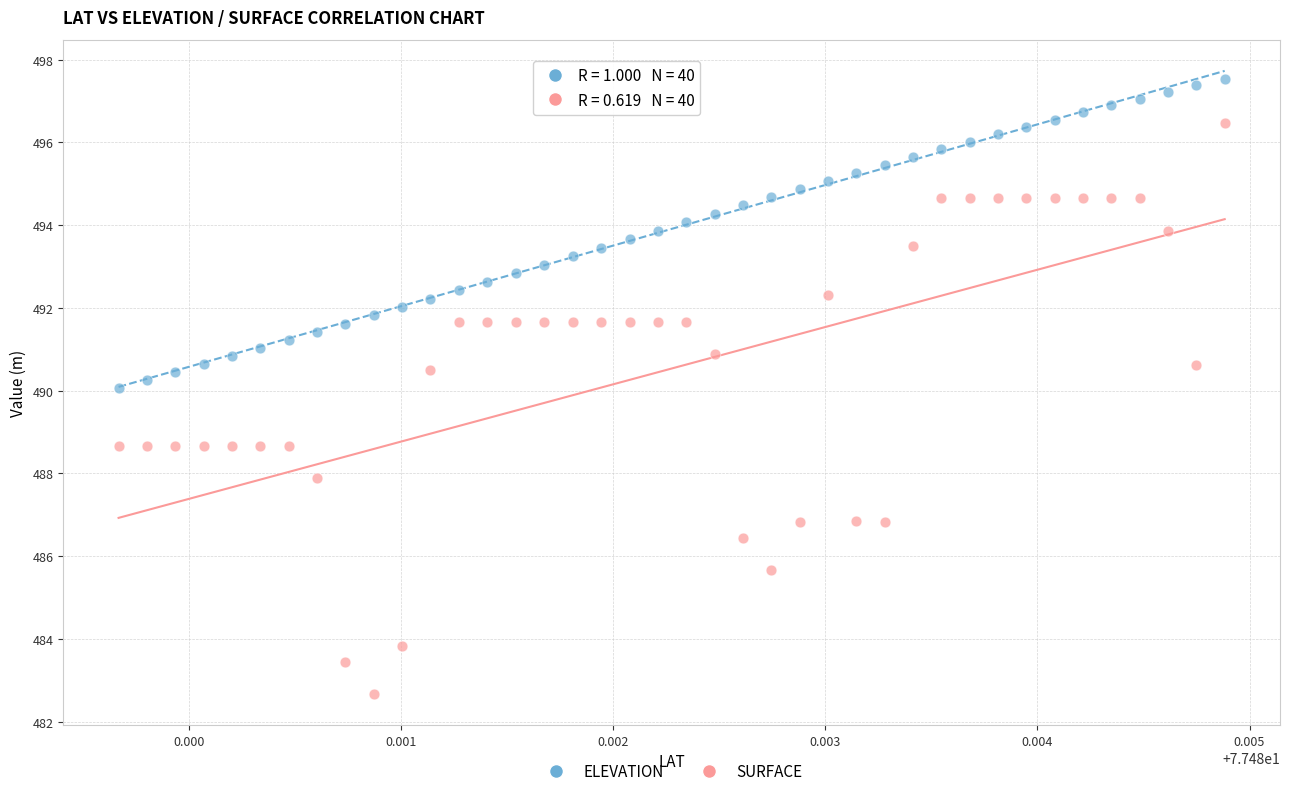

Across all data points, what is the range of Y values (max minus min)?

14.9